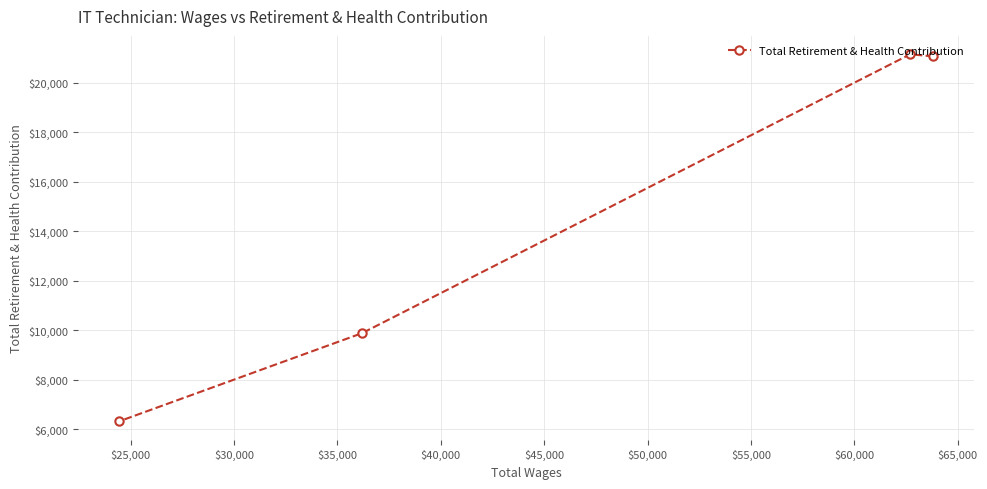

What is the smallest value displayed?

6312